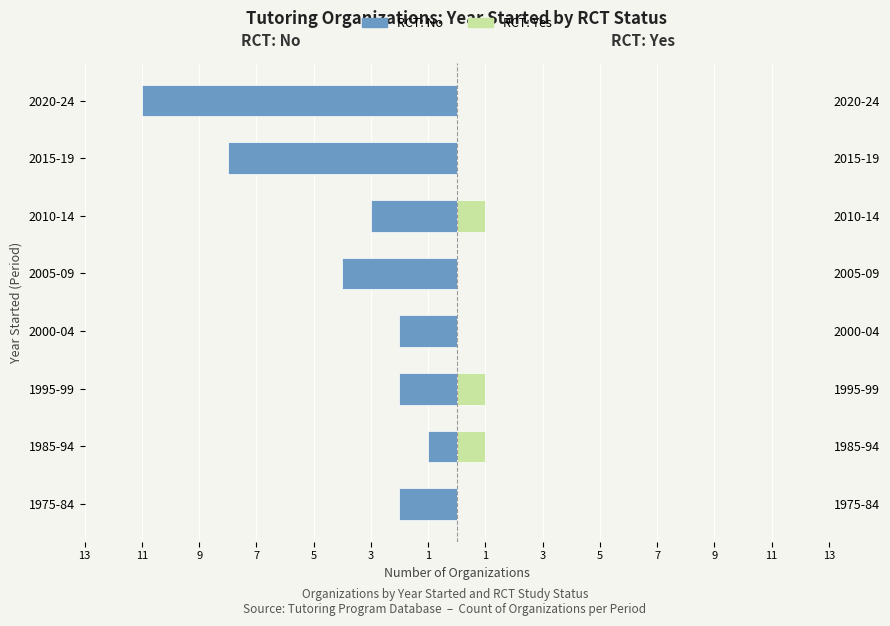

What is the difference between the highest and lowest values at 2015-19?

8